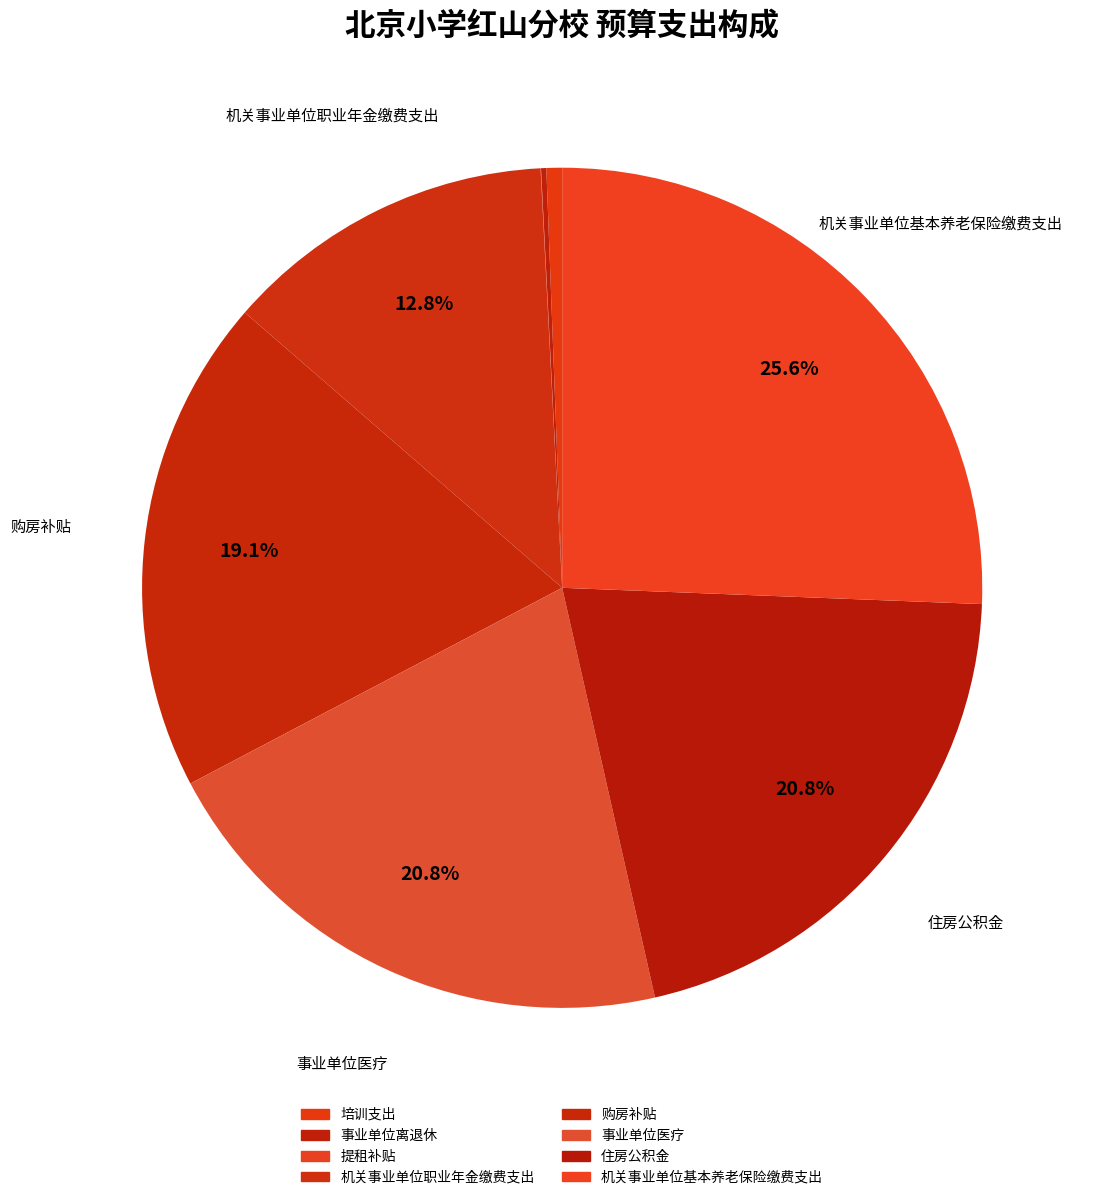

Is it true that 事业单位离退休 is 0% of the pie?

True